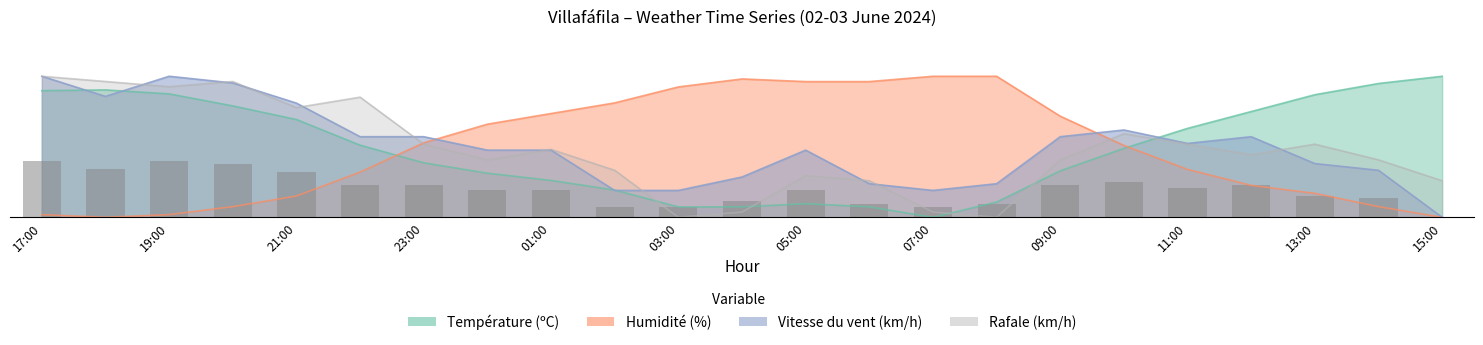

Read the Humidité (%) value at 17:00.

0.5